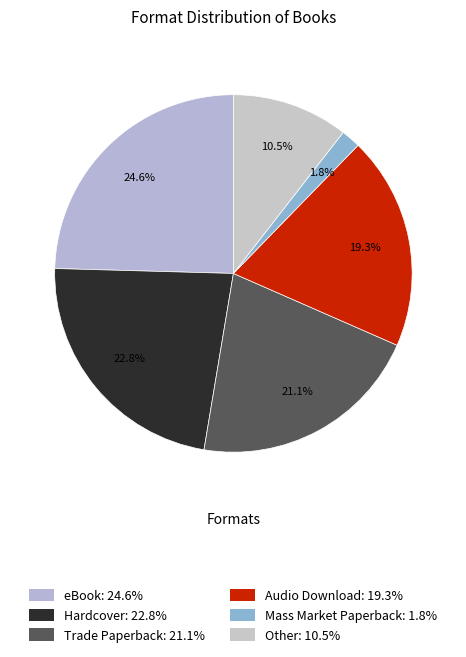

To the nearest percent, what percentage of the pie is Mass Market Paperback?

2%